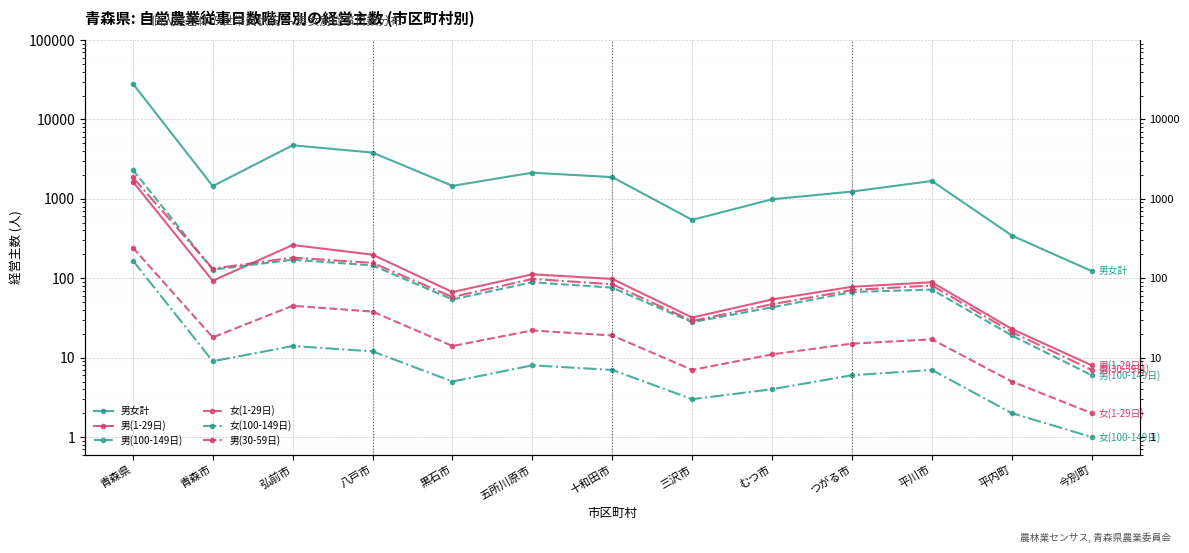

Where is the first local minimum for 女(1-29日)?

青森市